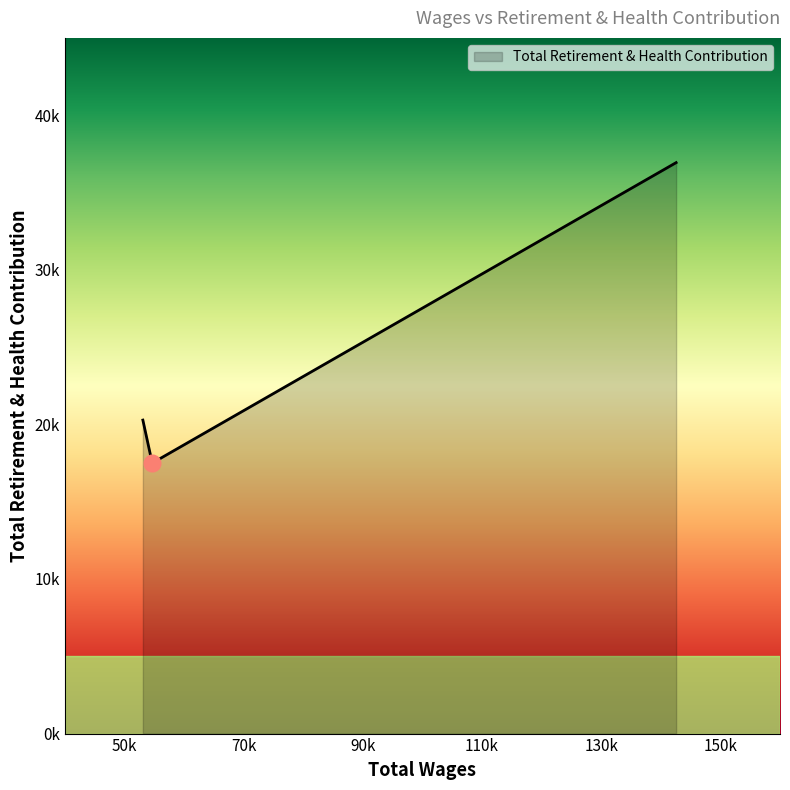

What is the greatest value displayed?

36932